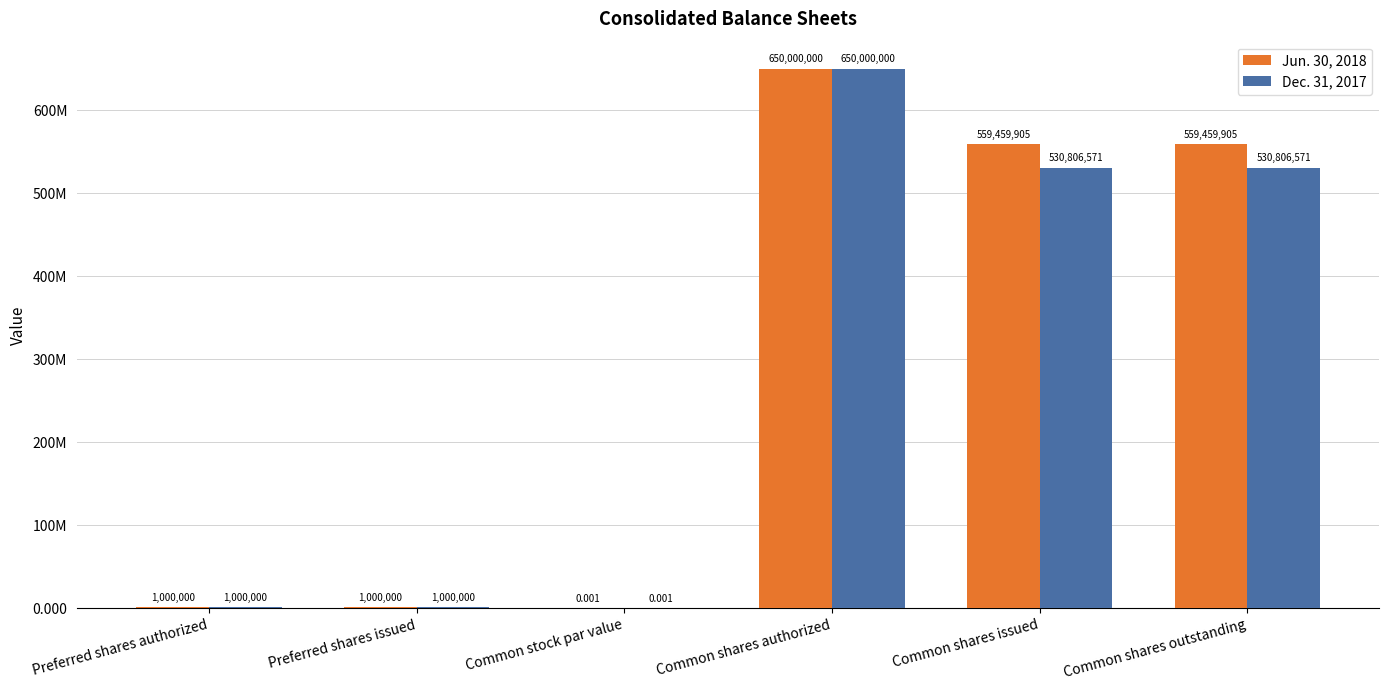

Reading left to right, what are all the values shown in this chart?

Jun. 30, 2018: 1000000.0	1000000.0	0.0	650000000.0	559459905.0	559459905.0
Dec. 31, 2017: 1000000.0	1000000.0	0.0	650000000.0	530806571.0	530806571.0